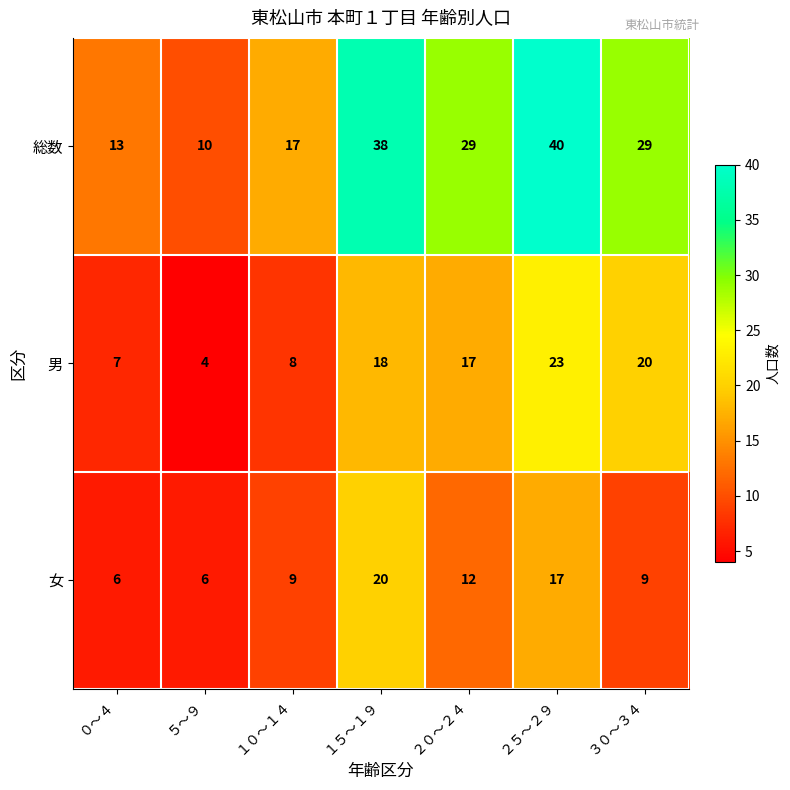

The value of 総数 at １５～１９ is 38. True or false?

True